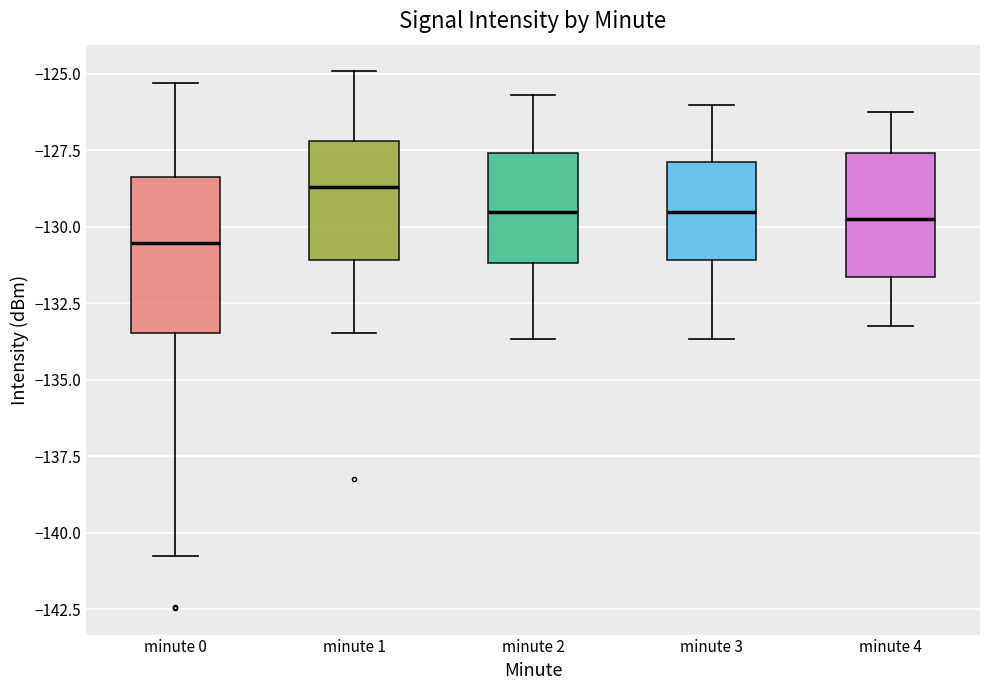

Where is the upper edge of the box for minute 4 on the y-axis? The values are not printed on the chart, so give them approximately, as read against the axis.

-127.5